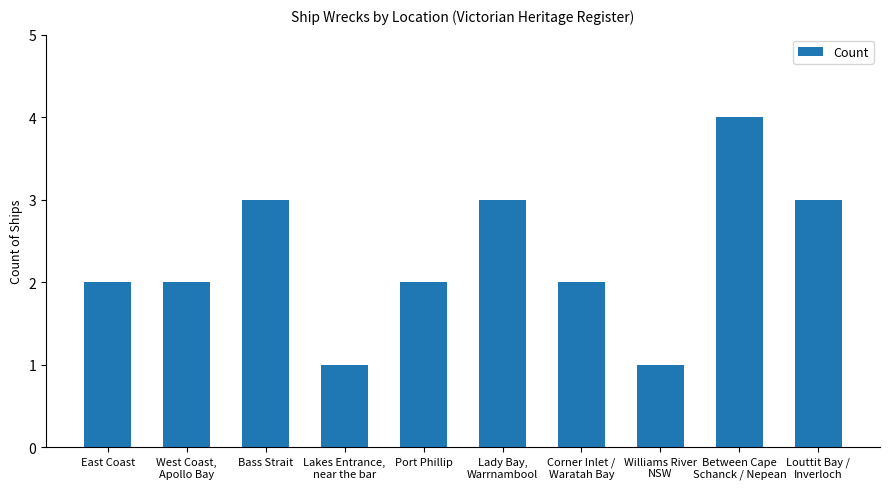

What is the label of the 10th bar from the left?

Louttit Bay /
Inverloch